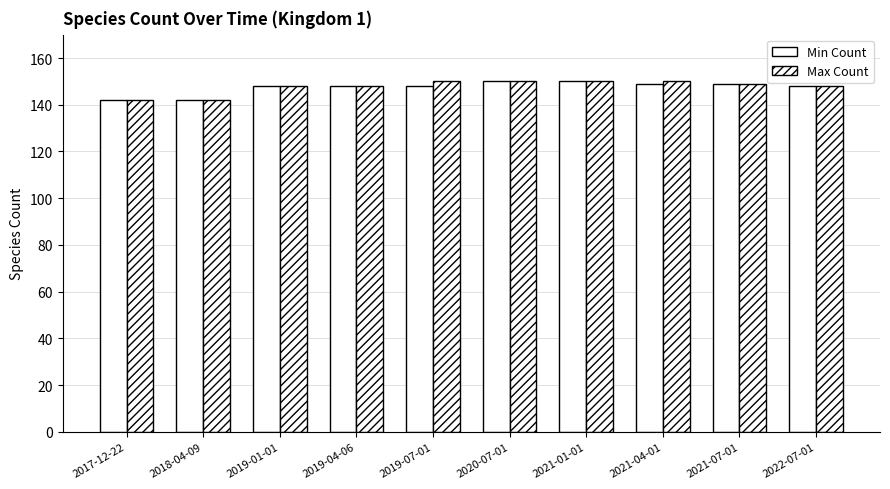

Rank the series by their average value, from highest to lowest.

Max Count, Min Count